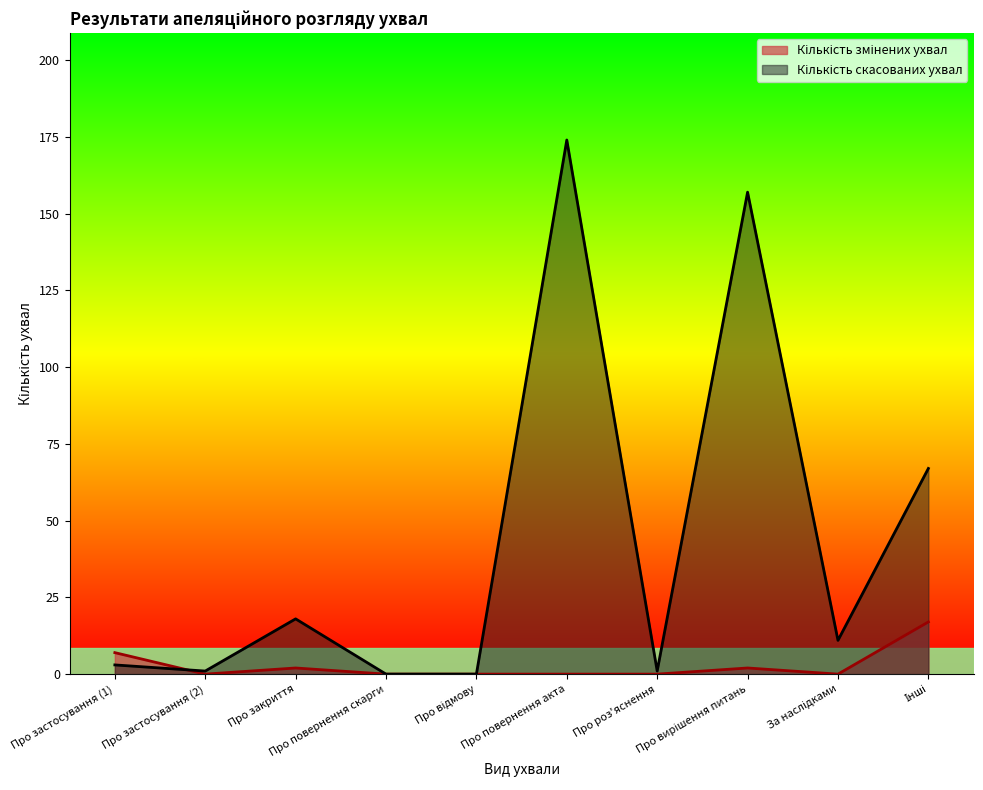

Is it true that Кількість скасованих ухвал equals 0 at Про застосування (2)?

False